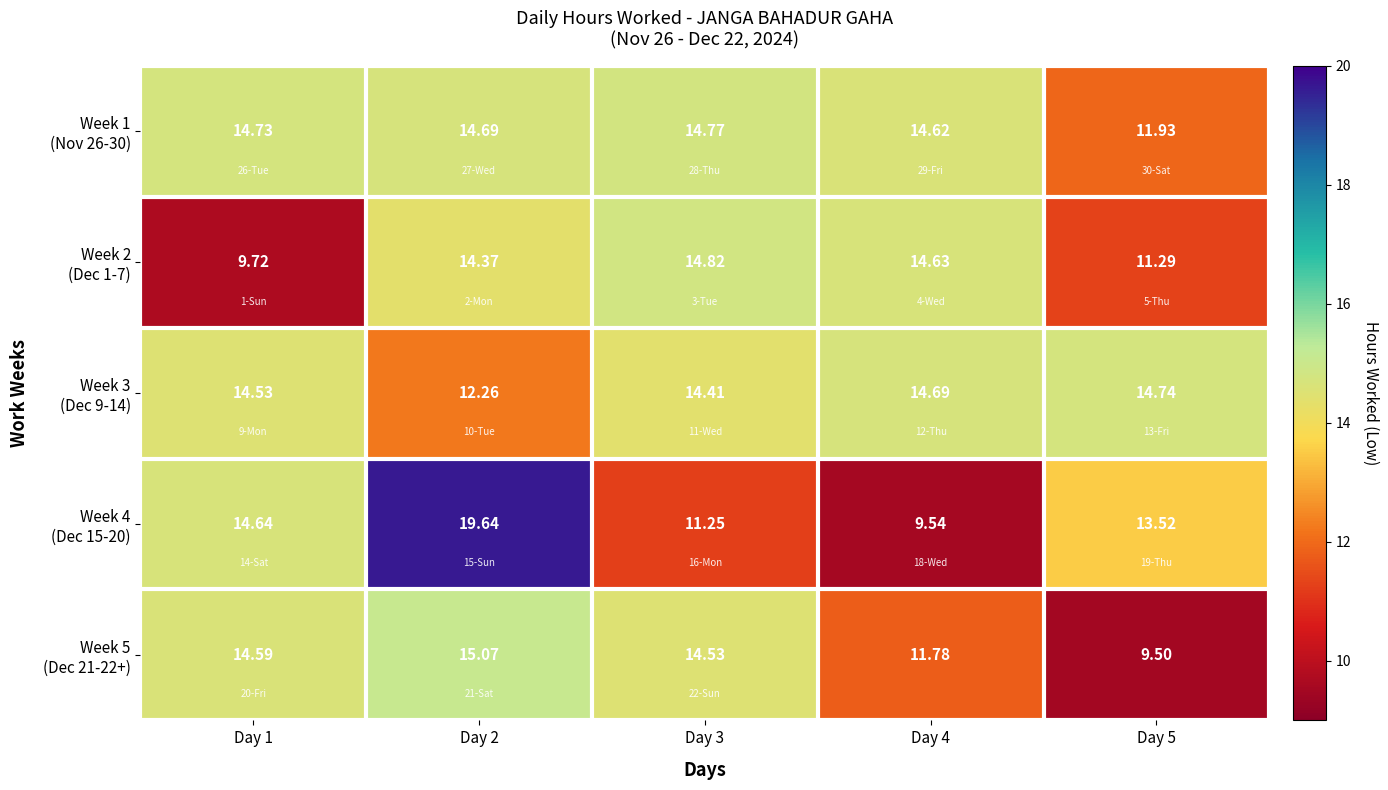

List the series in order of their peak value, highest first.

Week 4 (Dec 15-20), Week 5 (Dec 21-22+), Week 2 (Dec 1-7), Week 1 (Nov 26-30), Week 3 (Dec 9-14)